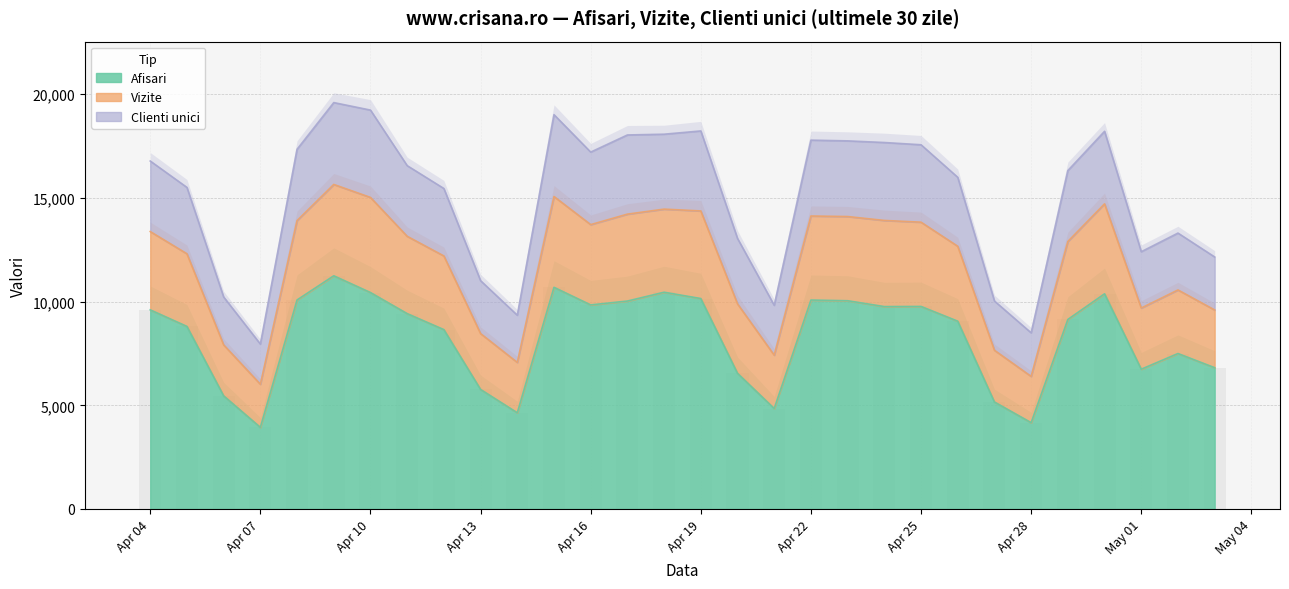

Where is Afisari nearest to the value 7591?

2024.5.2